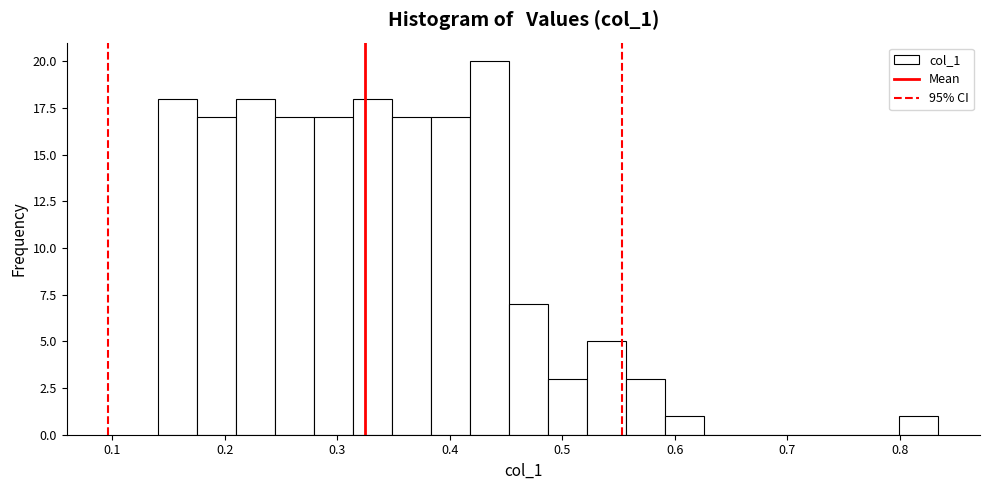

Around what value on the x-axis is the tallest bar? Give the approximate position of its centre, as read against the axis.

0.44